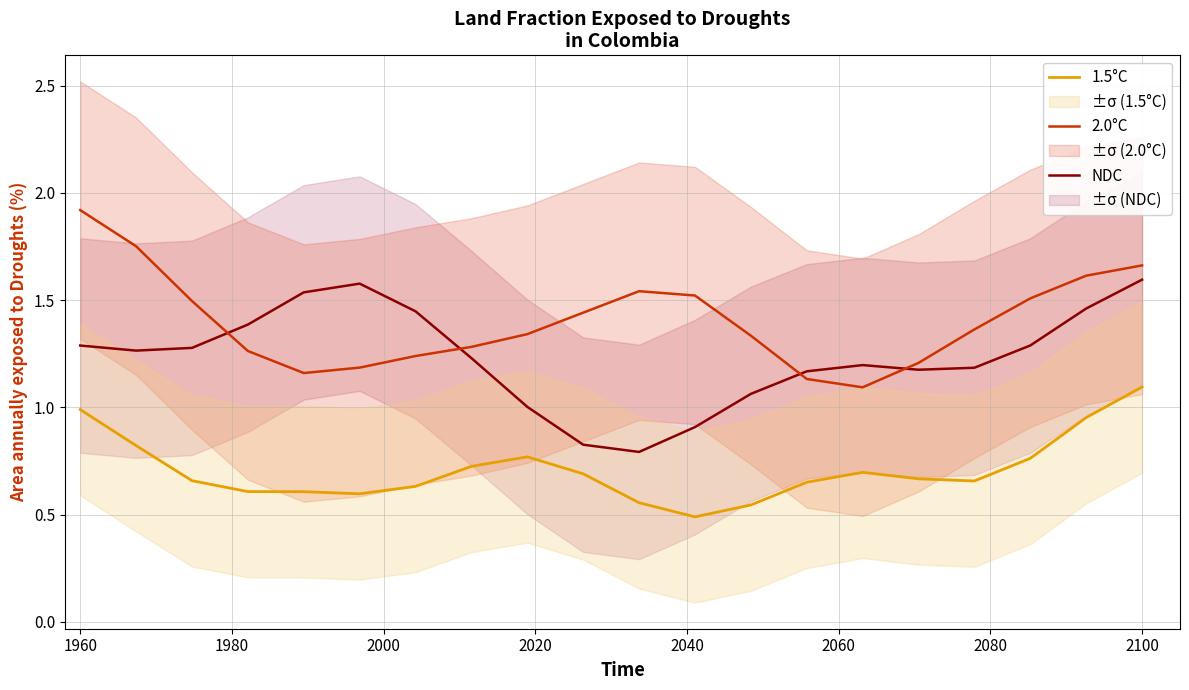

True or false: 1.5°C and 2.0°C intersect in this chart.

False